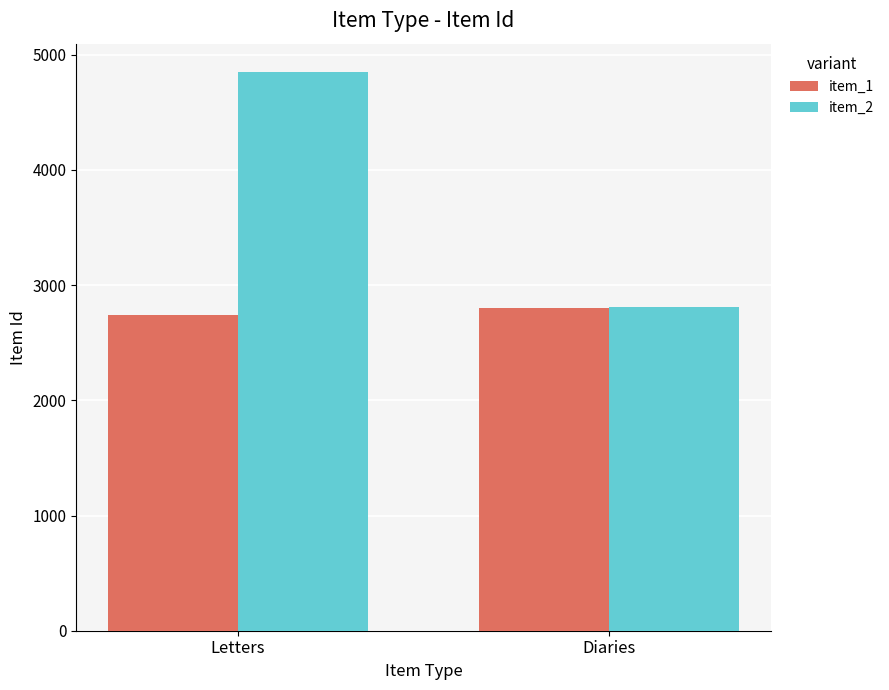

The item_2 series shows 655 at Diaries. True or false?

False